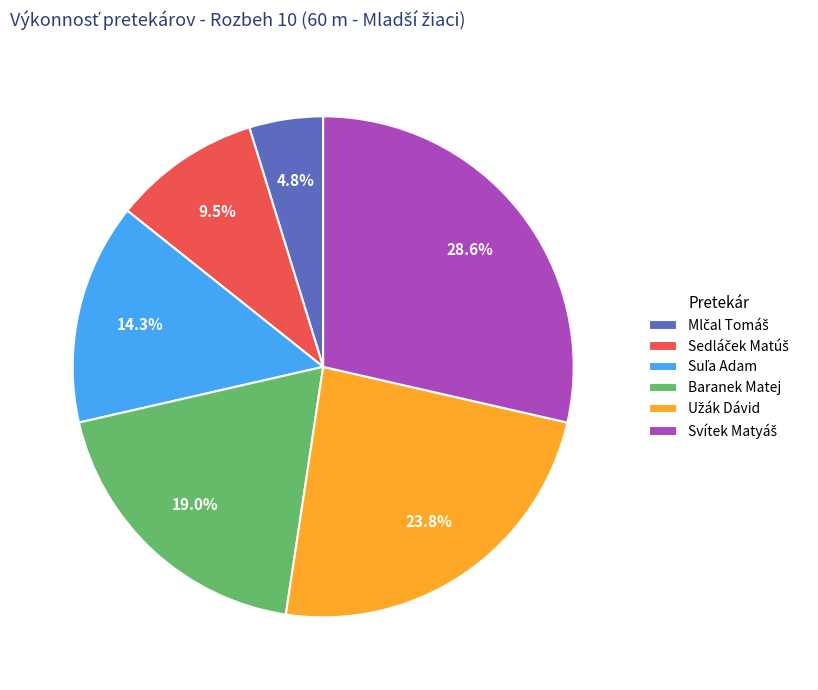

Rank the categories by value from lowest to highest.

Mlčal Tomáš, Sedláček Matúš, Suľa Adam, Baranek Matej, Užák Dávid, Svítek Matyáš